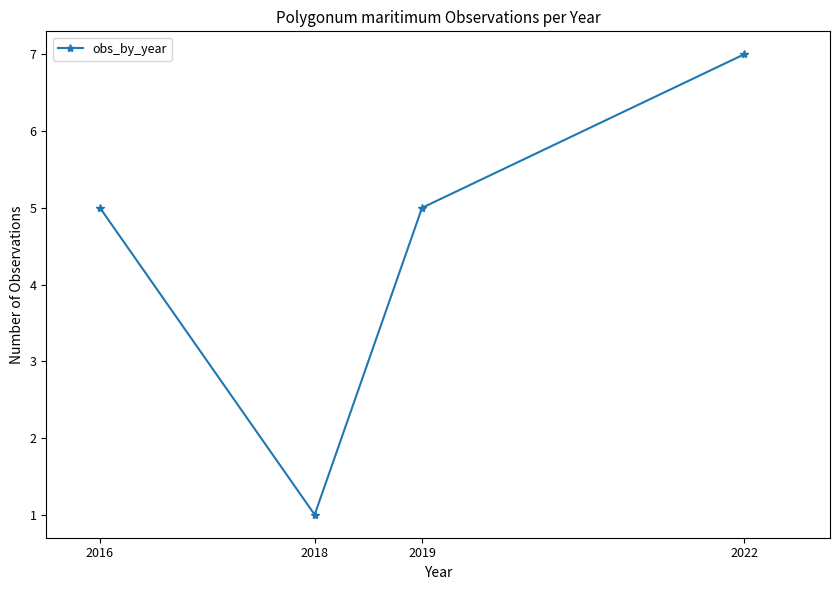

What is the sum of all values?

18